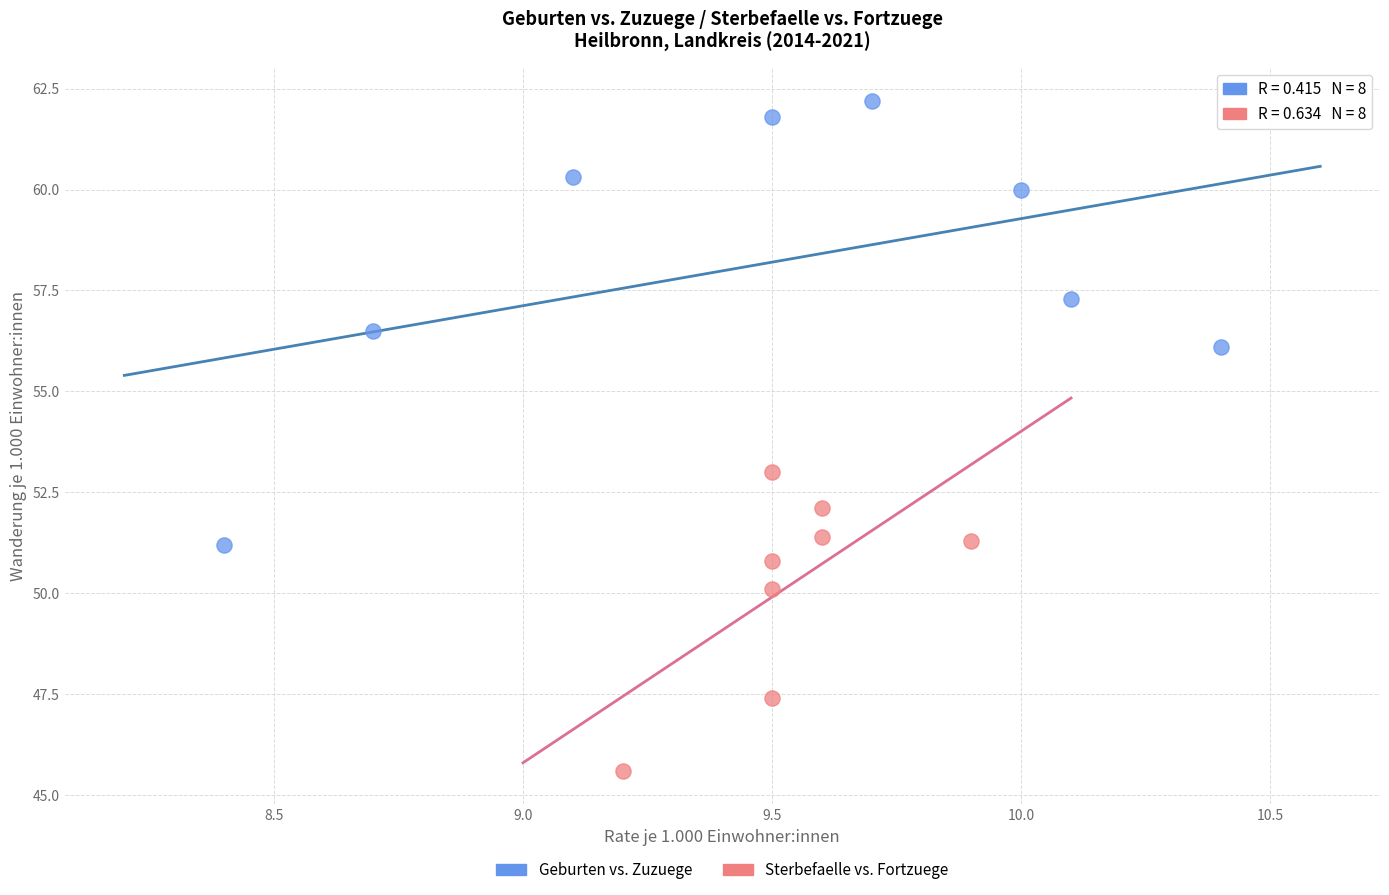

What are all the series names shown in the legend?

Geburten vs. Zuzuege, Sterbefaelle vs. Fortzuege